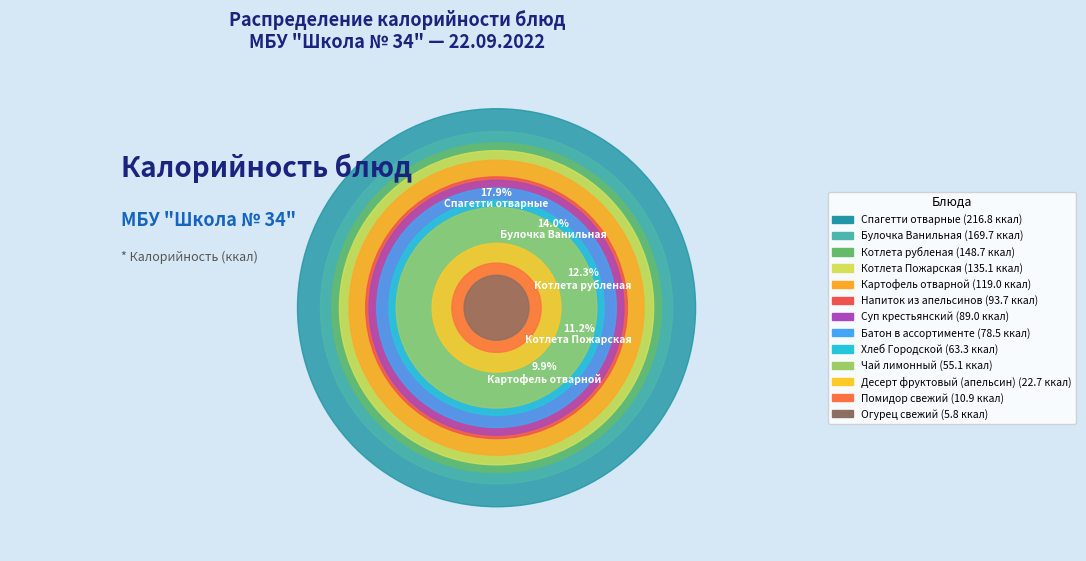

Is the sum of Огурец свежий and Котлета рубленая greater than half?

No